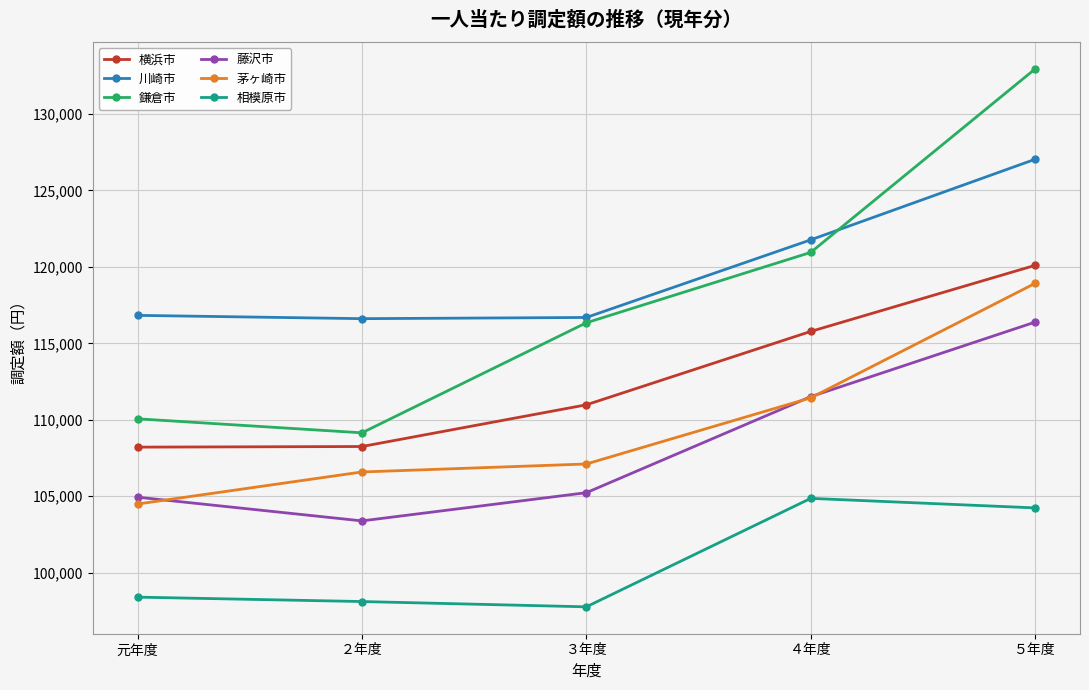

What is the label of the 1st point from the right?

５年度